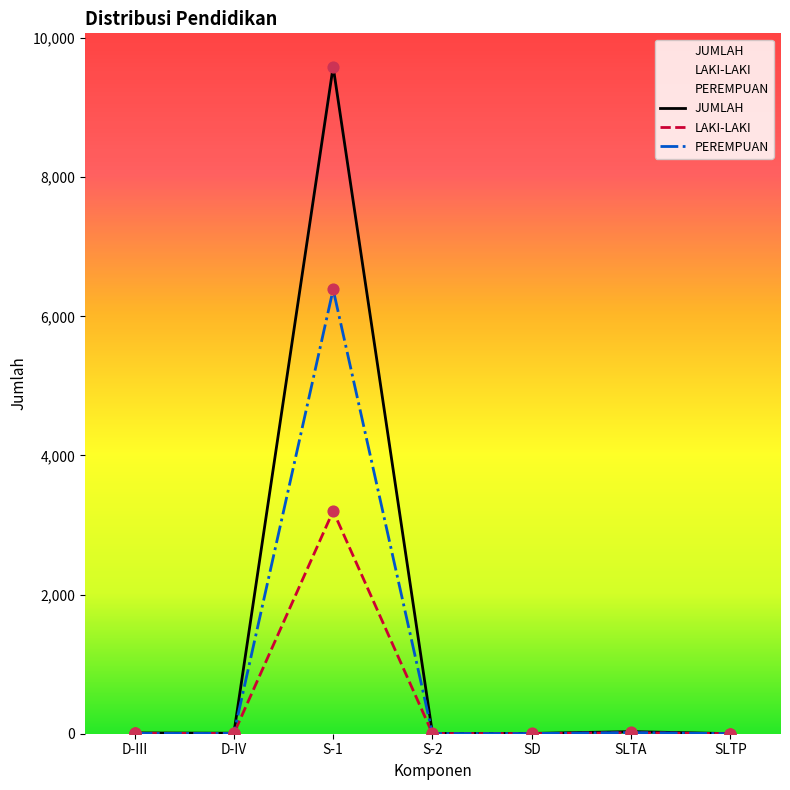

At how many categories does at least one series exceed 8487?

1